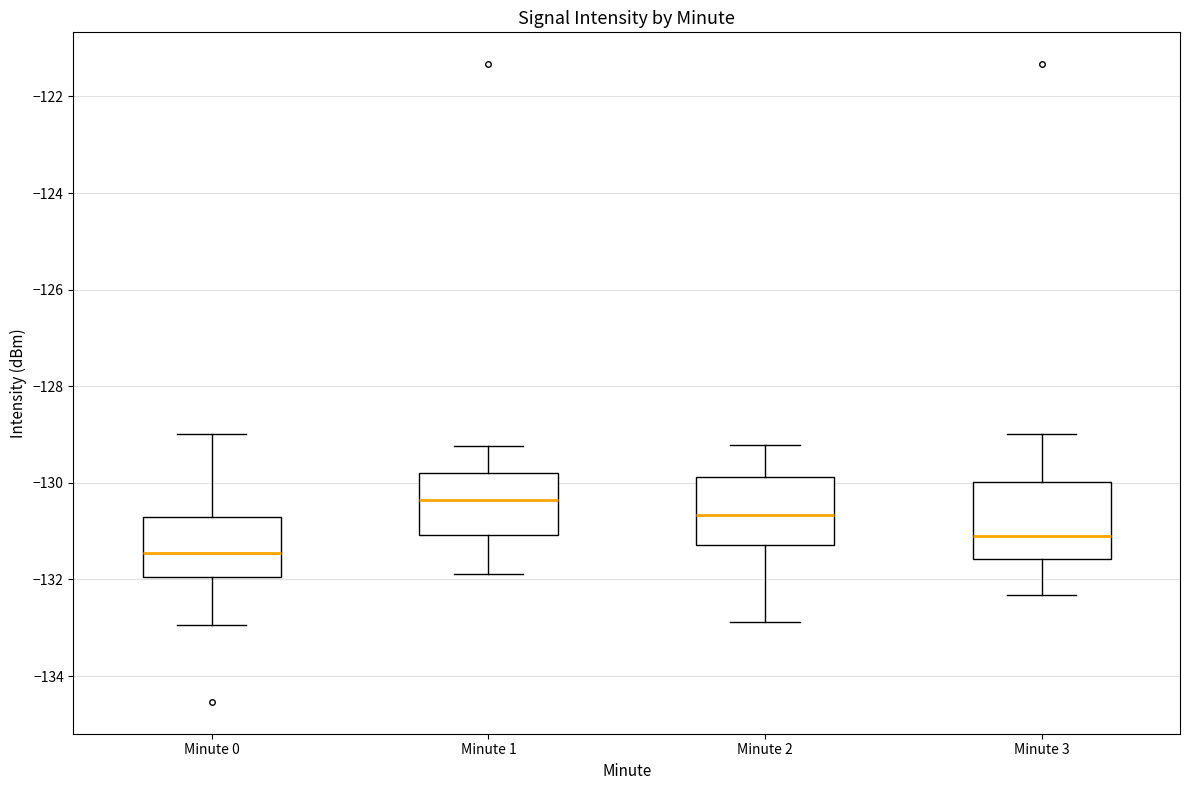

Comparing the boxes themselves (not the whiskers), which one is the tallest?

Minute 3